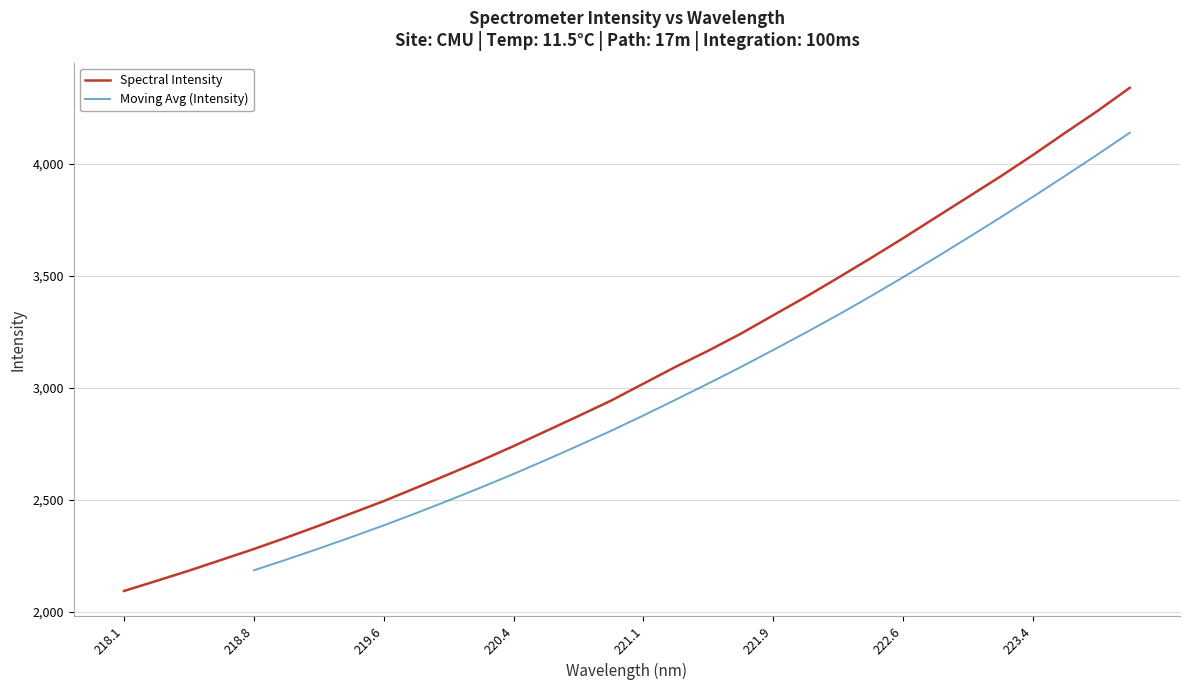

Which category has the highest value across all series?

223.9802